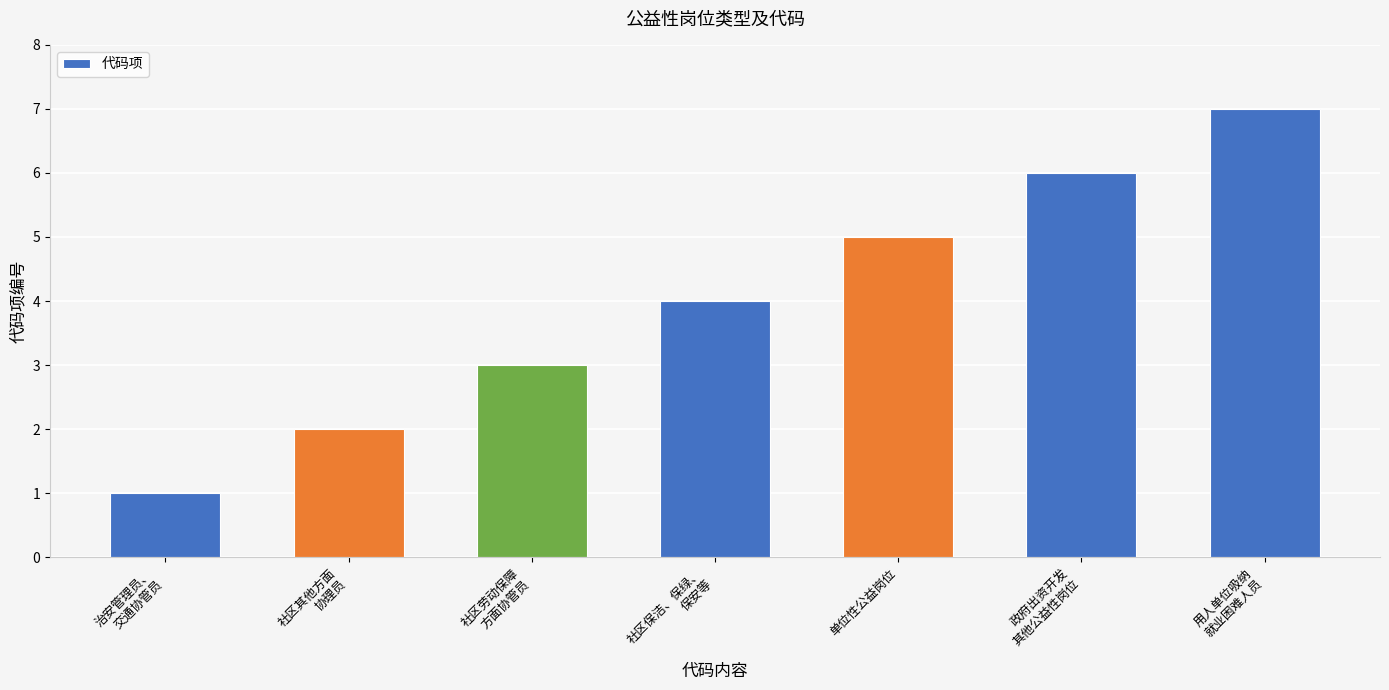

What value does the data have at 政府出资开发
其他公益性岗位?

6